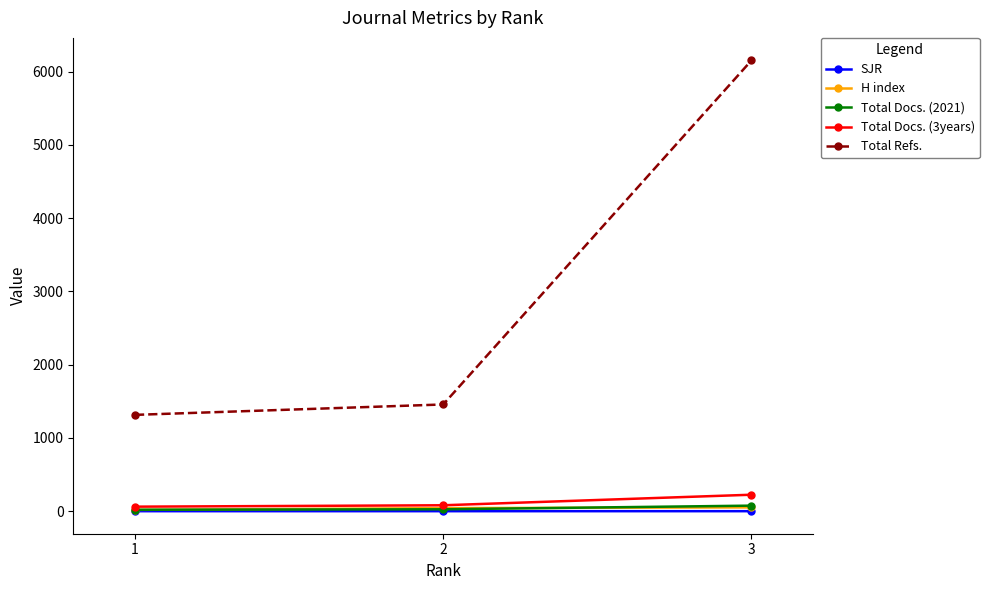

Which series has the largest total across all categories?

Total Refs.